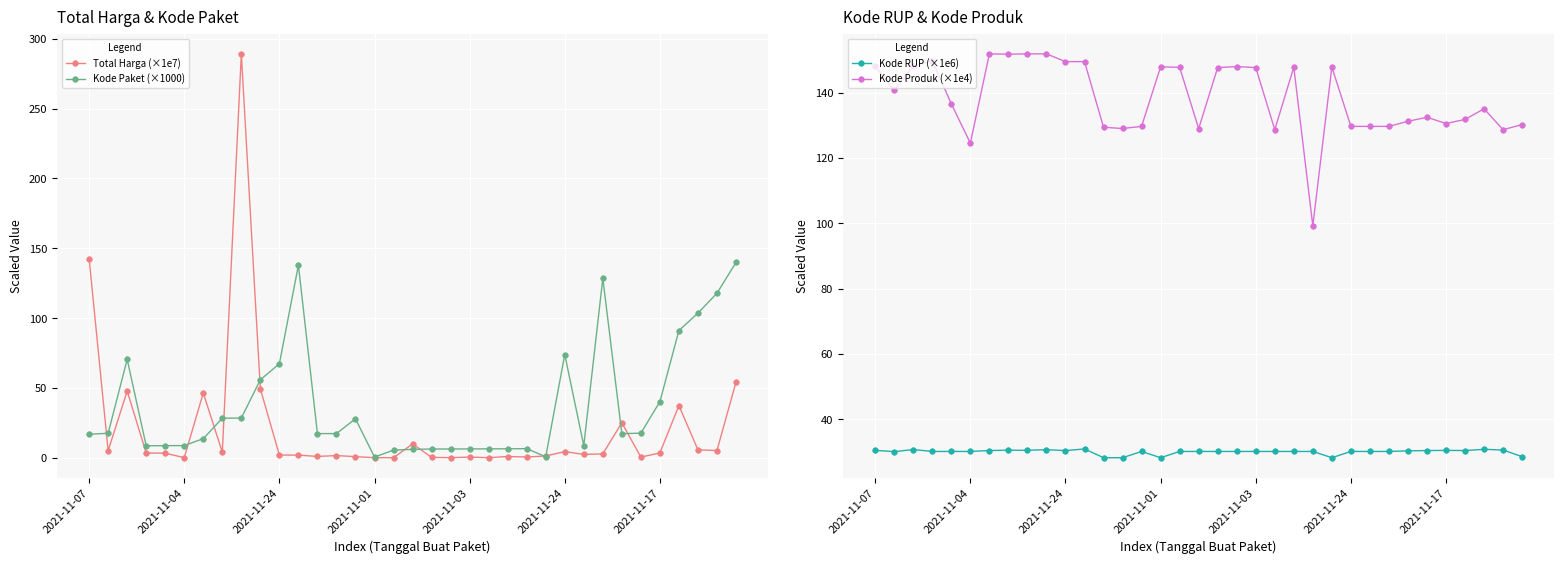

Reading left to right, extract all data points from this chart.

Total Harga (×1e7): 142.6	5.0	47.8	3.4	3.2	0.1	46.4	3.9	289.2	49.3	1.9	1.9	0.9	1.6	0.7	0.0	0.0	9.9	0.3	0.0	0.5	0.0	0.9	0.5	1.2	4.4	2.4	2.7	25.0	0.4	3.4	37.3	5.6	5.2	54.1
Kode Paket (×1000): 16.8	17.5	70.5	8.5	8.6	8.7	13.7	28.3	28.4	55.8	67.3	137.9	17.3	17.3	27.9	0.5	5.4	6.0	6.2	6.2	6.3	6.3	6.4	6.5	0.7	73.9	8.6	128.5	17.2	17.6	40.1	91.1	103.5	117.8	139.8
Kode RUP (×1e6): 30.4	30.0	30.7	30.1	30.1	30.1	30.4	30.5	30.4	30.6	30.4	30.9	28.2	28.2	30.1	28.2	30.1	30.1	30.1	30.1	30.1	30.1	30.1	30.1	28.2	30.1	30.1	30.1	30.3	30.4	30.4	30.4	30.7	30.5	28.5
Kode Produk (×1e4): 148.2	140.8	148.2	149.8	136.6	124.6	151.9	151.8	151.9	151.9	149.6	149.6	129.4	129.1	129.7	148.0	147.8	129.0	147.7	148.0	147.7	128.7	147.8	99.2	147.9	129.7	129.7	129.7	131.3	132.5	130.6	131.8	135.1	128.7	130.3